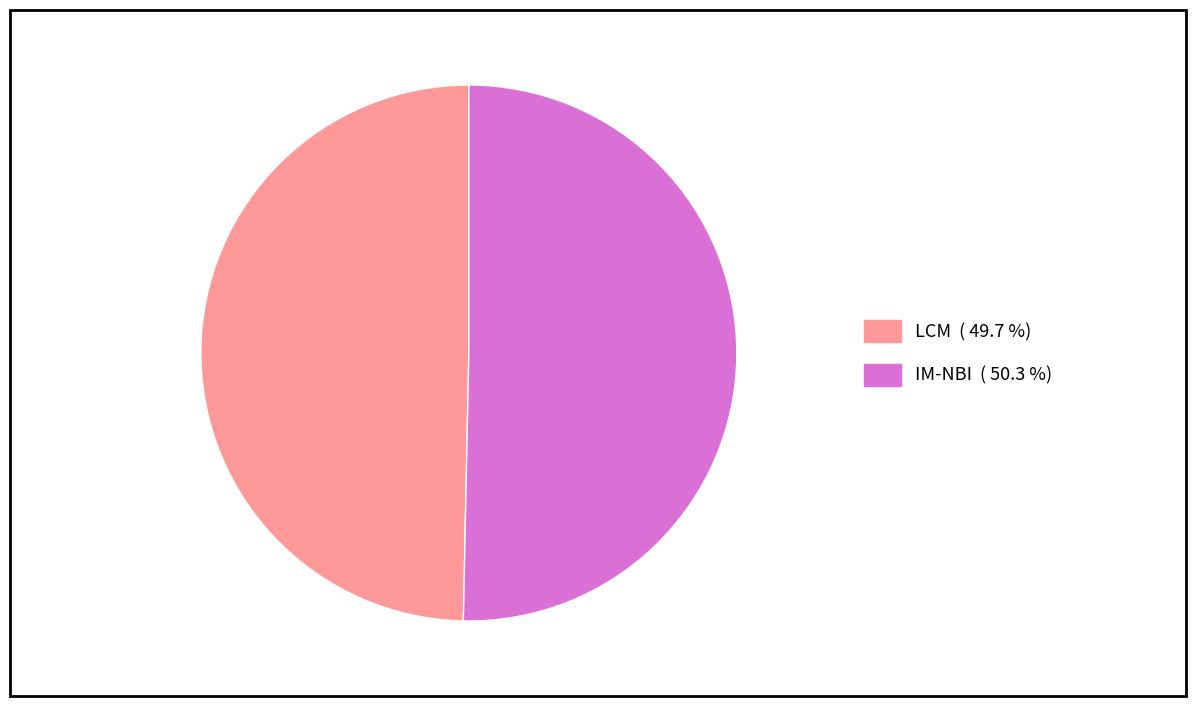

Does IM-NBI represent more than half of the total?

Yes